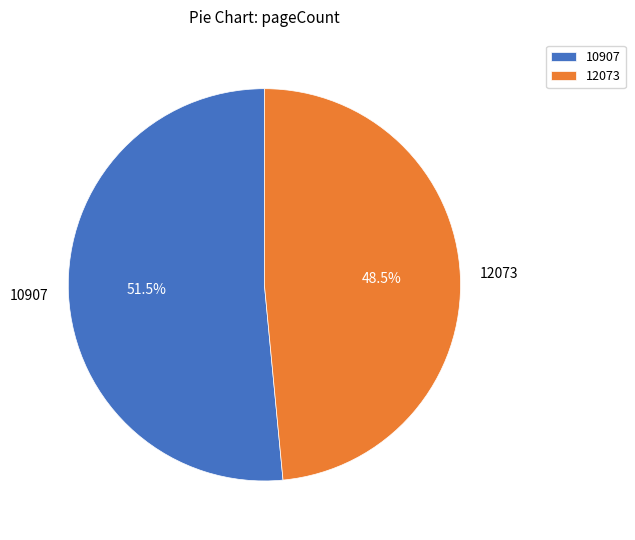

What is the smallest slice in the pie chart?

12073